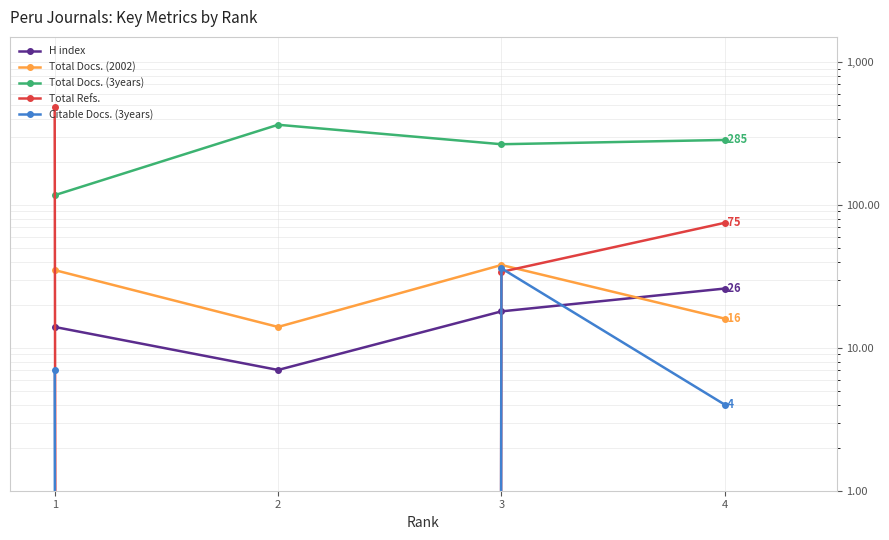

Rank the series by their maximum value, from highest to lowest.

Total Refs., Total Docs. (3years), Total Docs. (2002), Citable Docs. (3years), H index